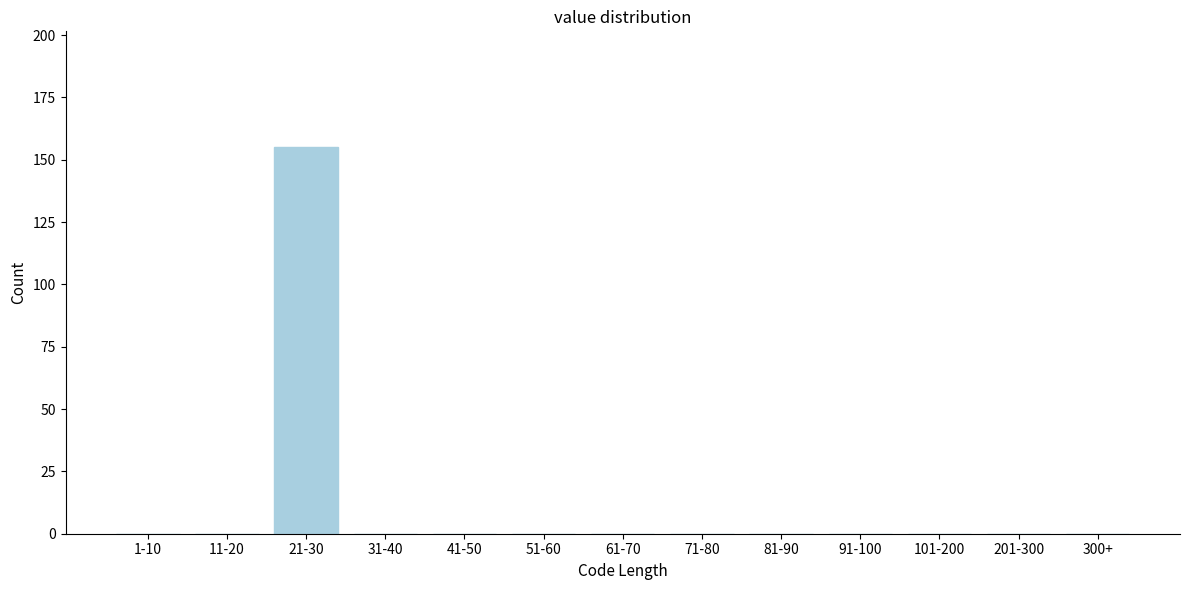

Reading left to right, list all the values displayed in this chart.

1-10=0	11-20=0	21-30=155	31-40=0	41-50=0	51-60=0	61-70=0	71-80=0	81-90=0	91-100=0	101-200=0	201-300=0	300+=0